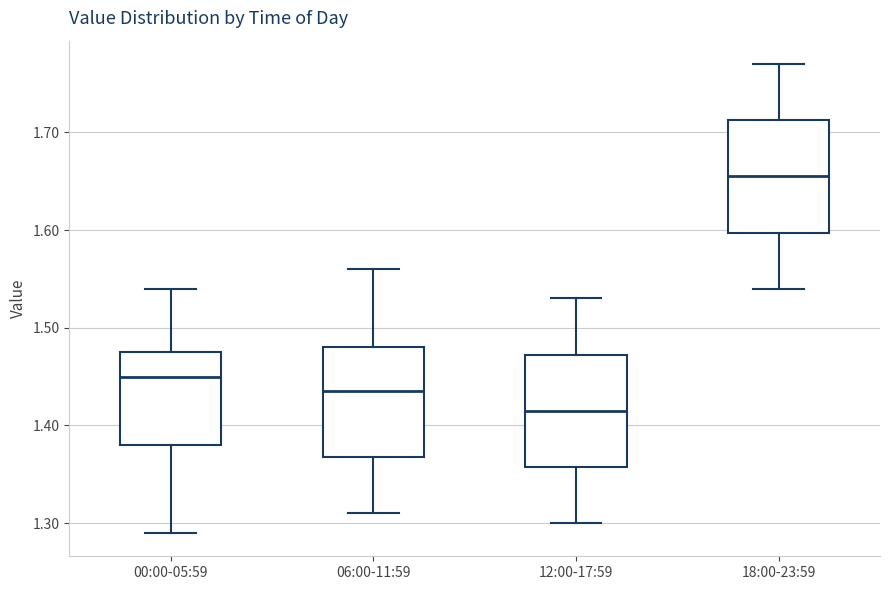

Where does the upper whisker of the box for 00:00-05:59 end on the y-axis? The values are not printed on the chart, so give them approximately, as read against the axis.

1.54